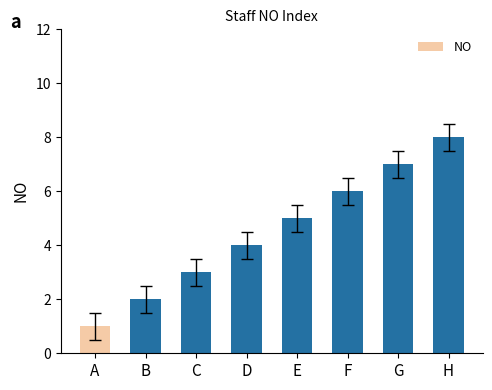

Read the value at F.

6